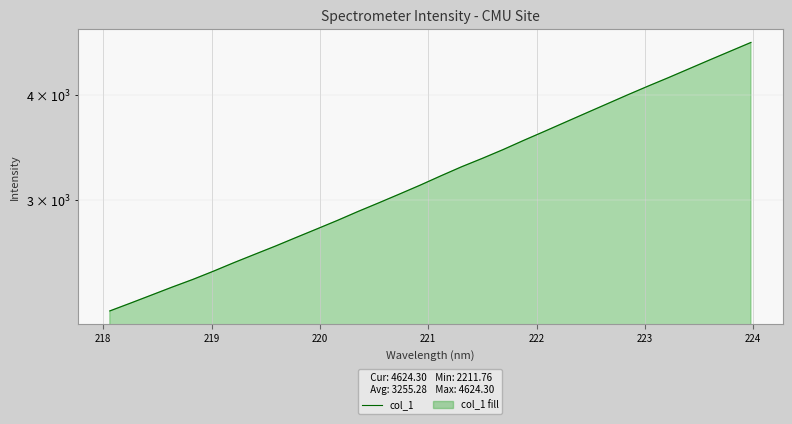

Does the chart display data point markers on the line(s)?

No